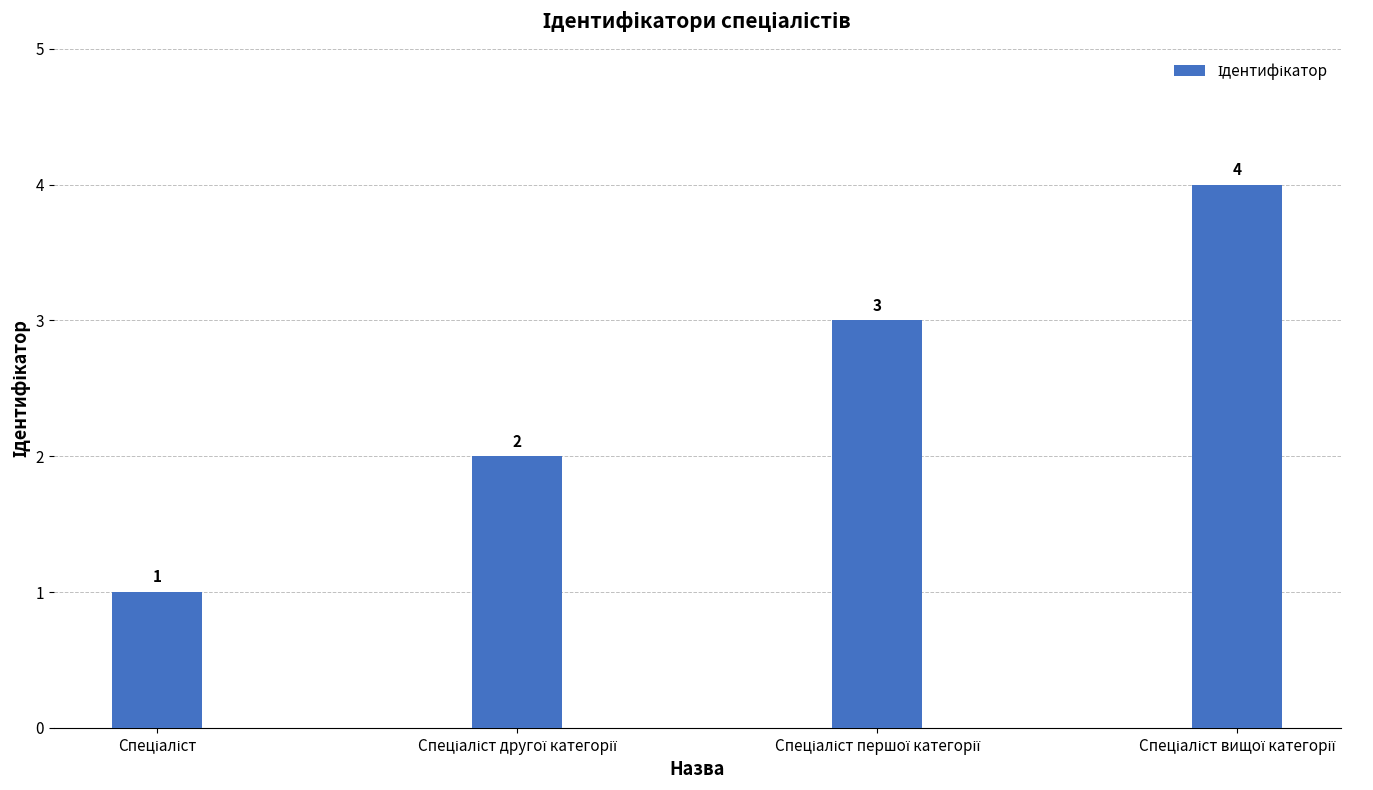

How many values are between 2 and 4?

3